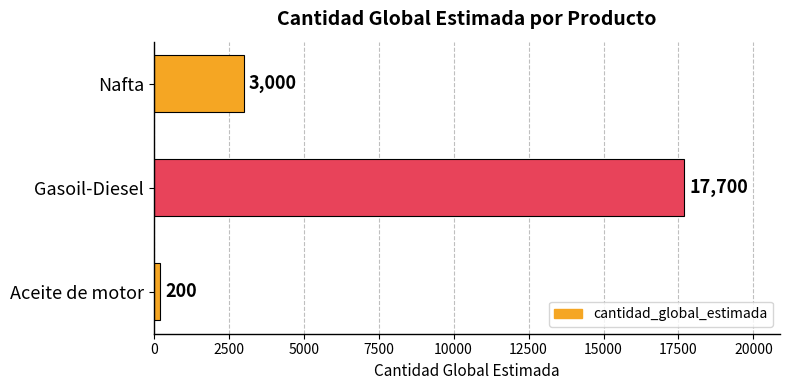

At which label is the value closest to 8950?

Nafta